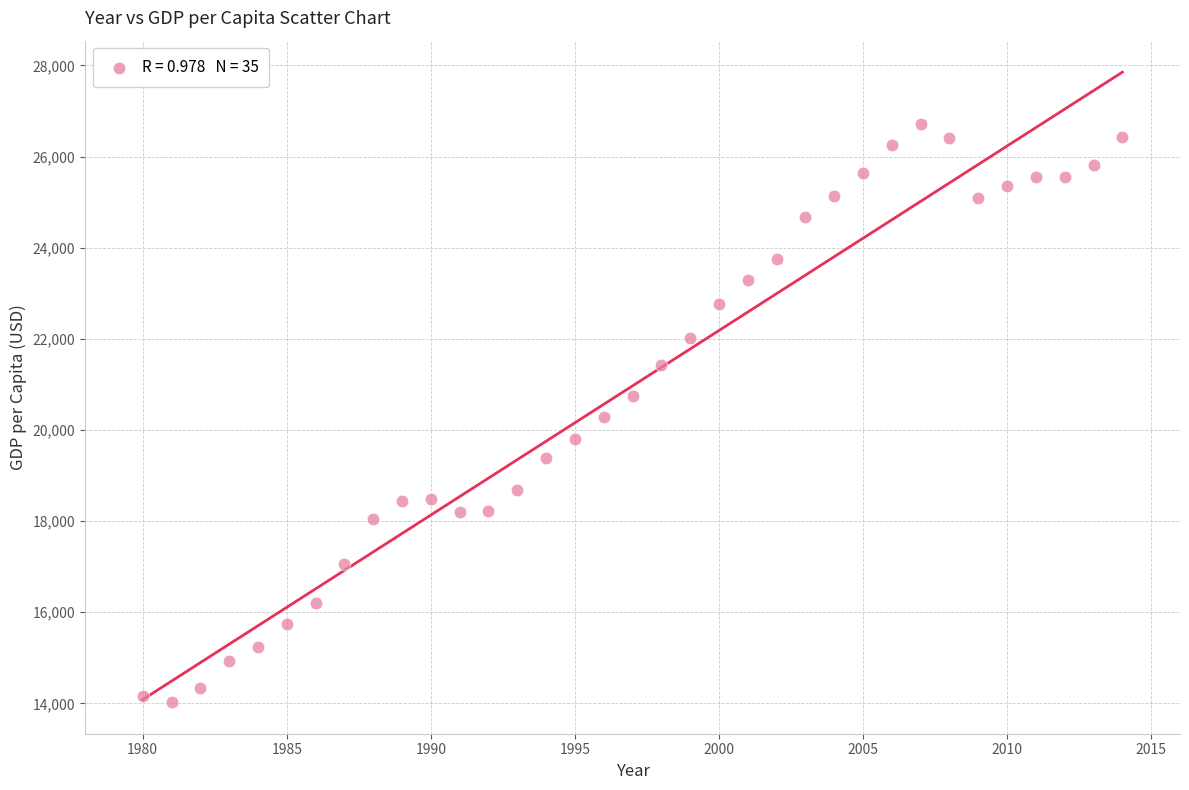

What is the range of X values (max minus min)?

34